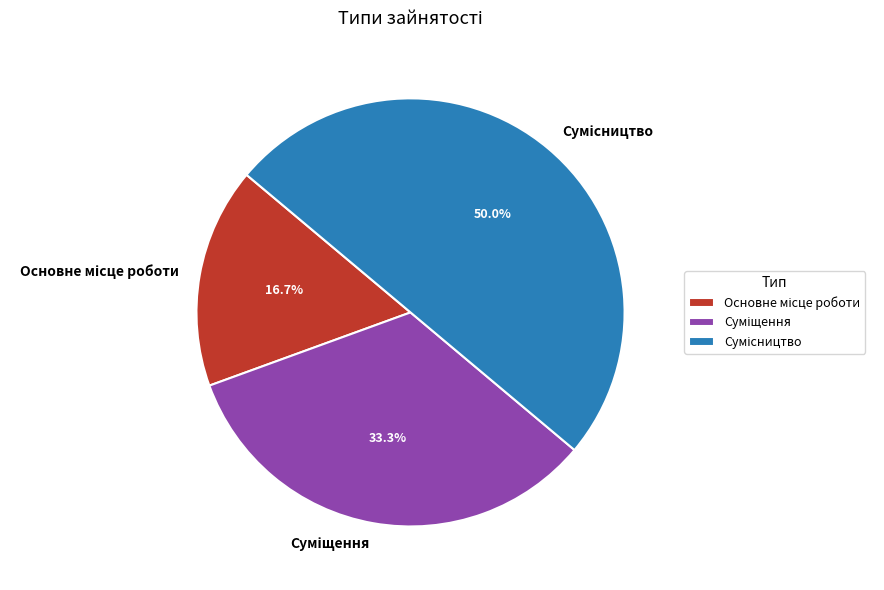

Does Суміщення represent more than half of the total?

No